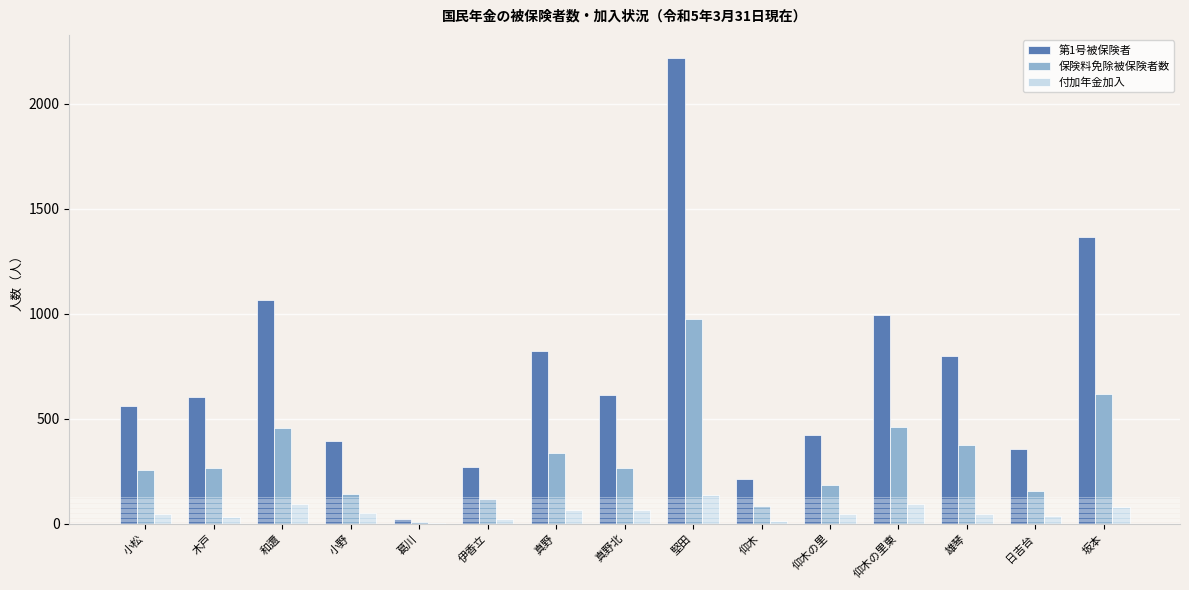

Which category has the highest value across all series?

堅田